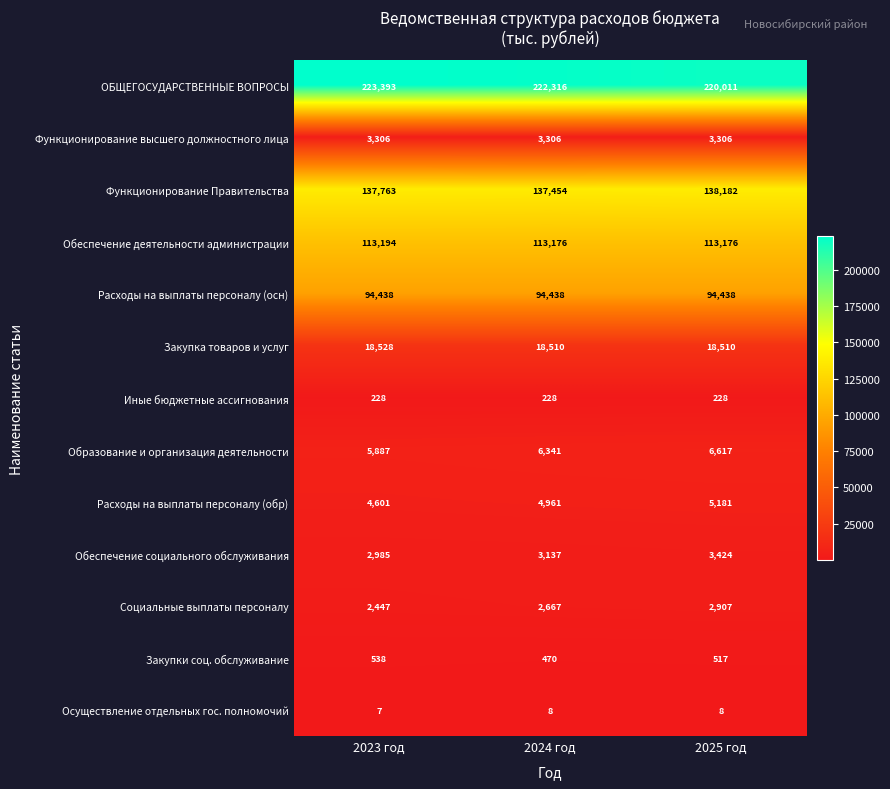

Where is Расходы на выплаты персоналу (обр) nearest to the value 4891?

2024 год